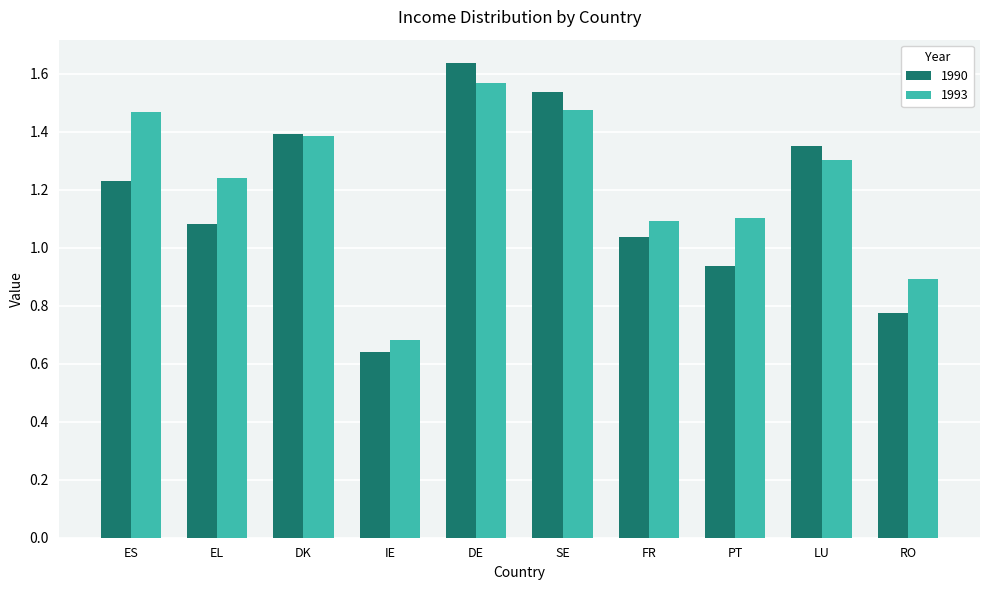

Which series has the largest range (max minus min)?

1990